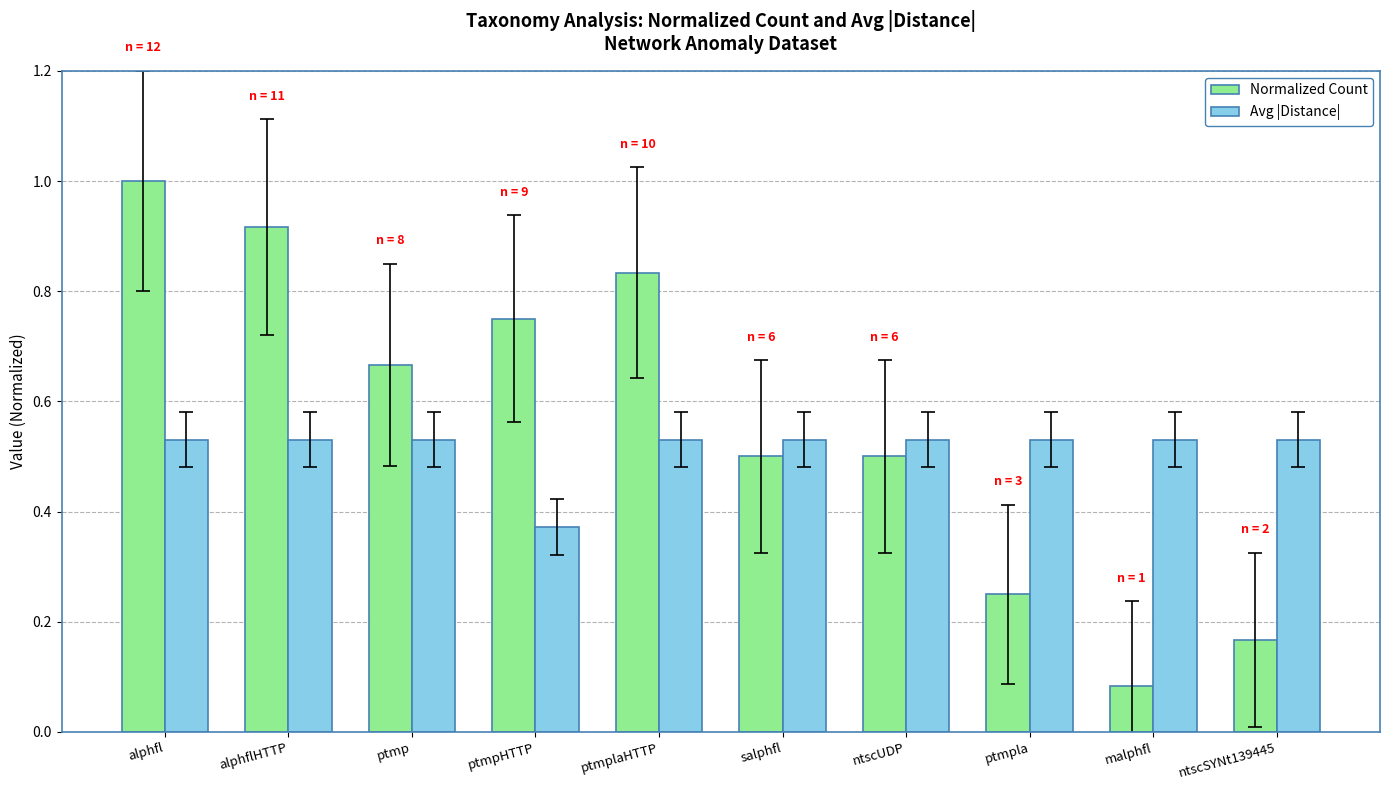

At which label is Avg |Distance| closest to 0?

ptmpHTTP